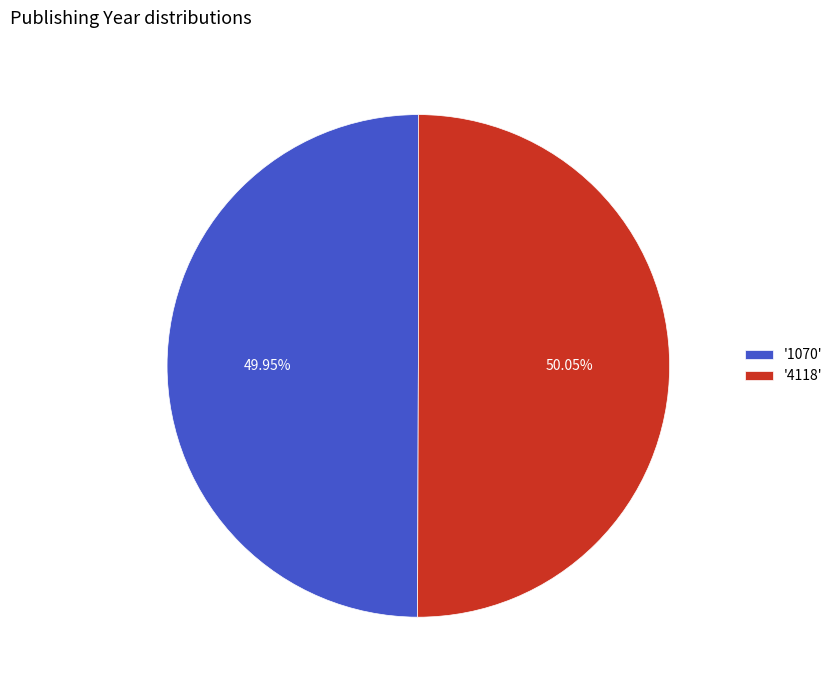

Approximately how many times larger is the value at '4118' compared to '1070'?

1.0